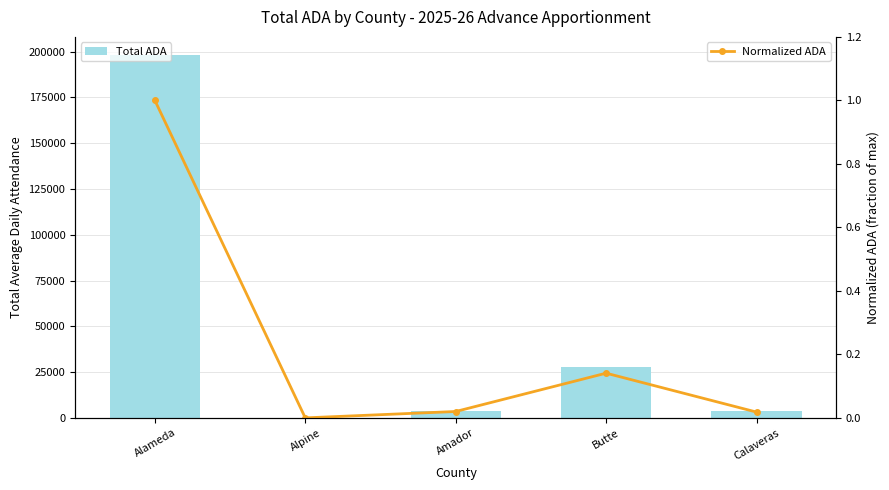

What are all the series names shown in the legend?

Total ADA, Normalized ADA